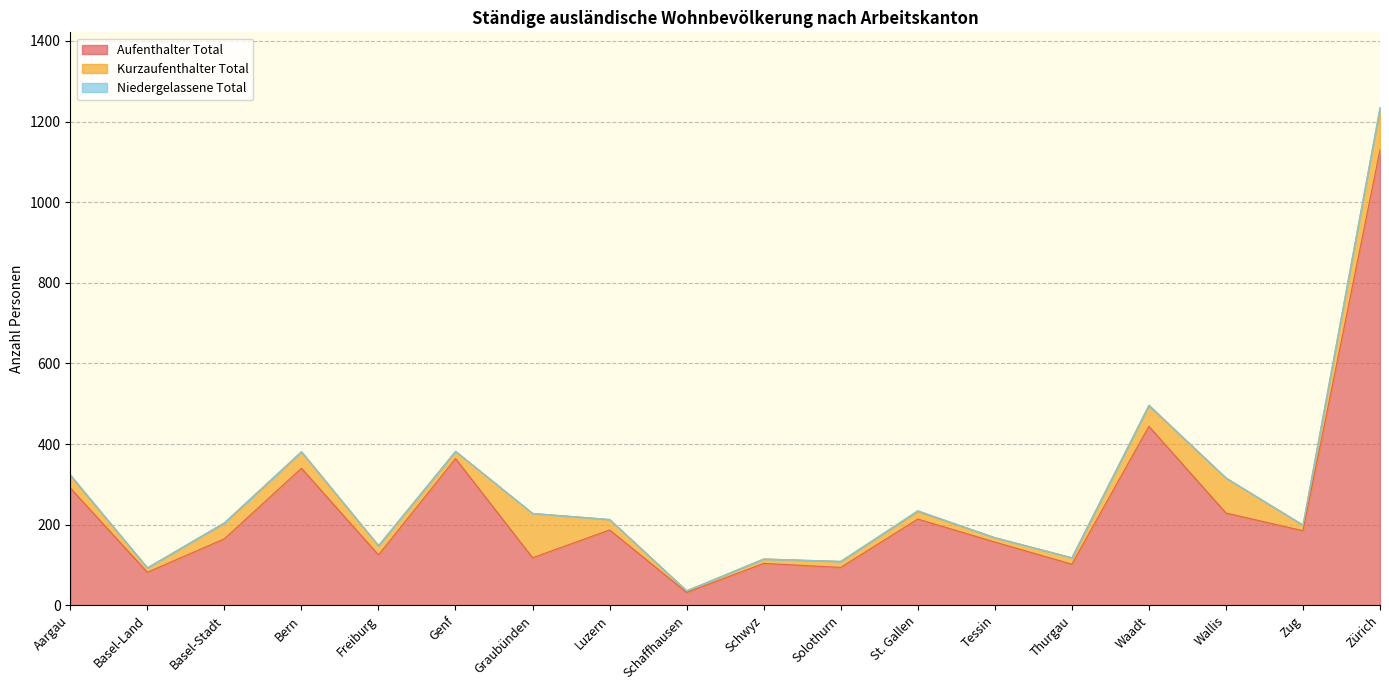

Which series has the largest total across all categories?

Aufenthalter Total